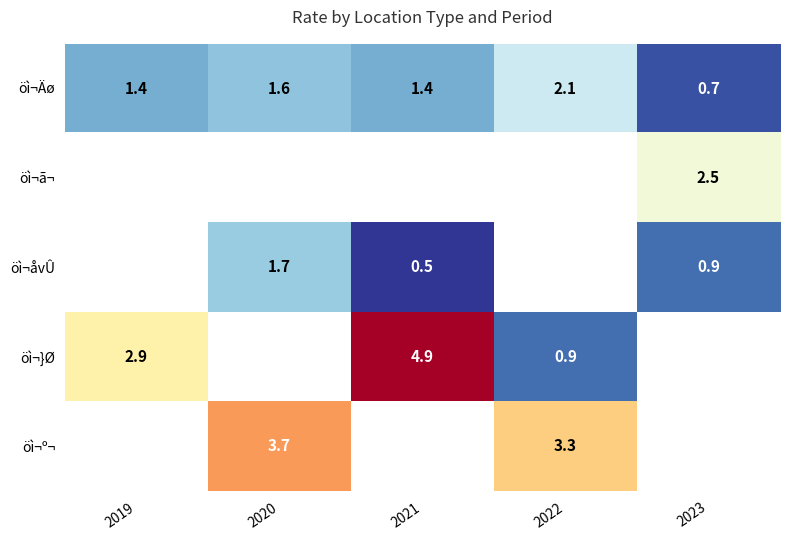

What is the minimum value shown in the chart?

0.5